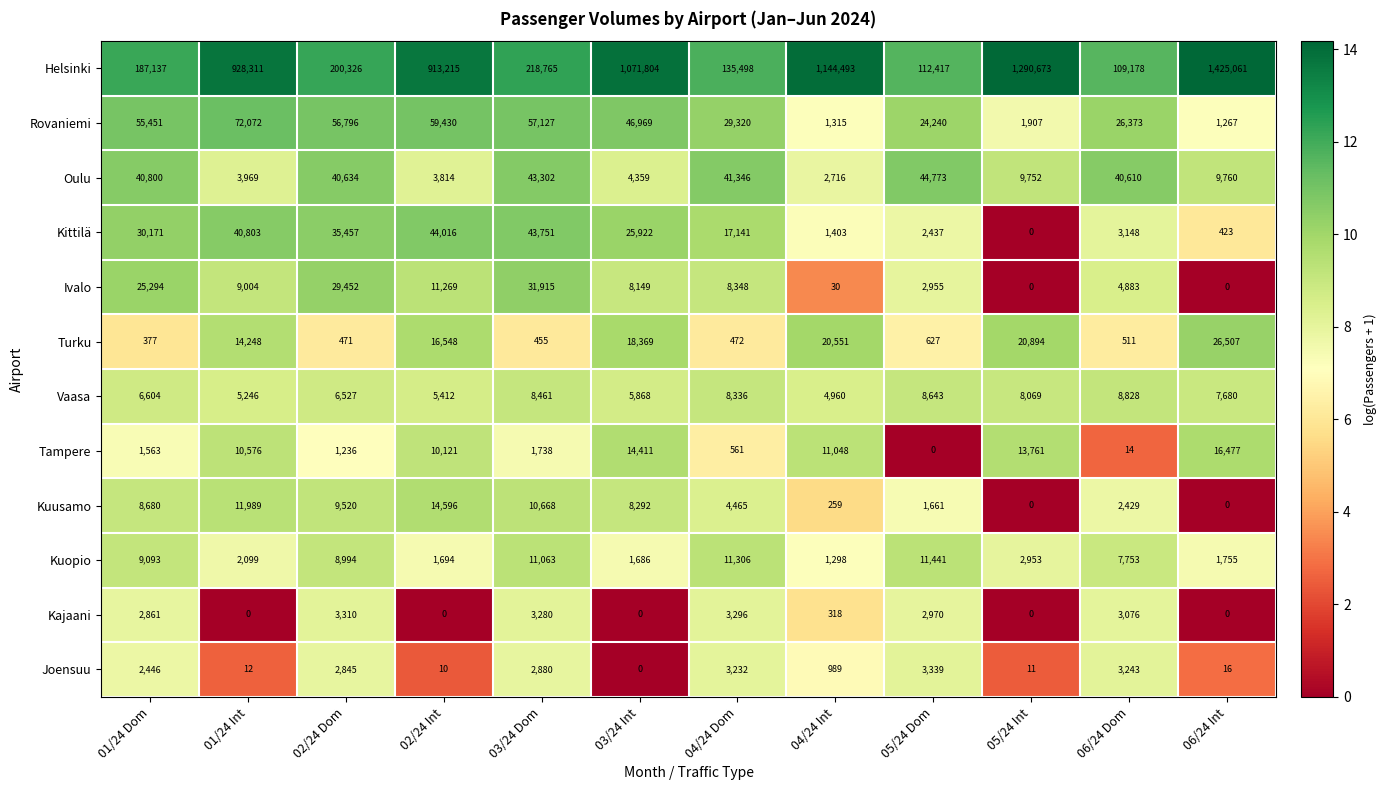

True or false: Kuusamo has a value of 20368 at 01/24 Int.

False